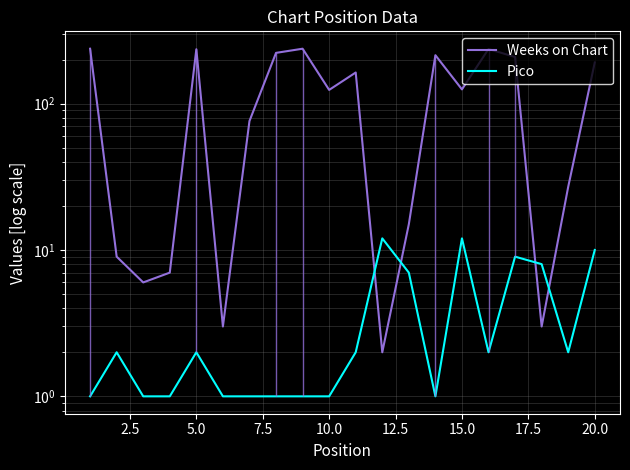

Is the value of Pico at 15 greater than the value of Weeks on Chart at 10.0?

No